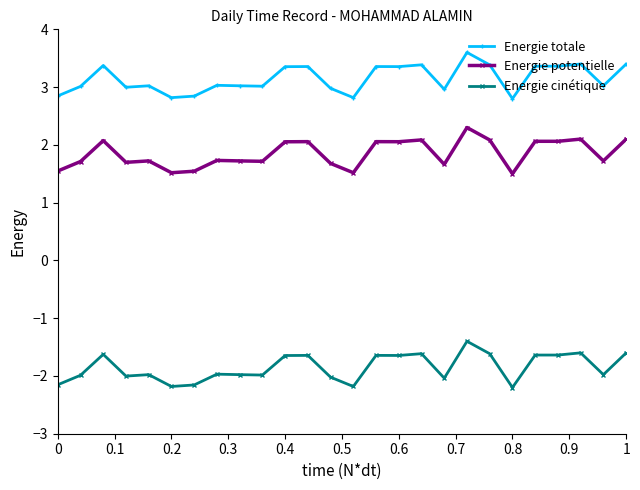

What is the sum of all Energie potentielle values?

48.1